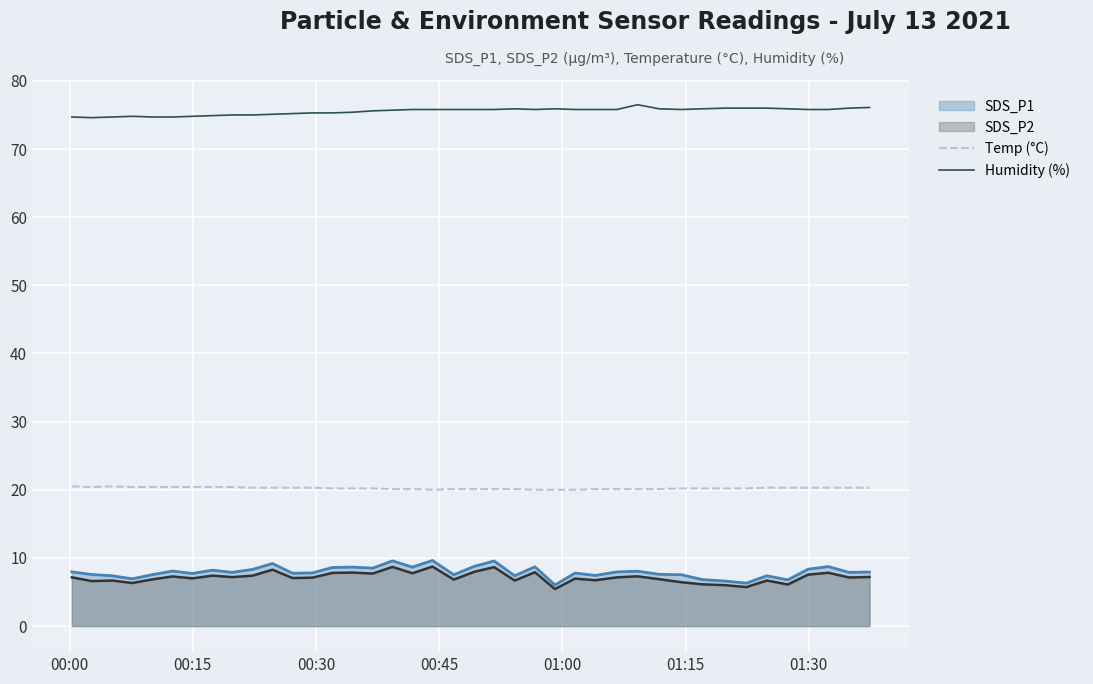

Which series has the largest range (max minus min)?

SDS_P1